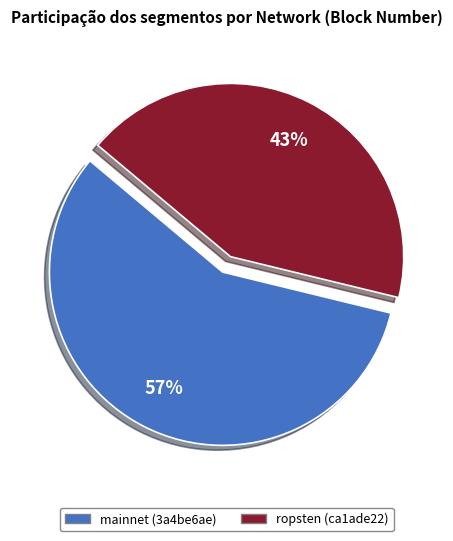

Rank the categories by value from lowest to highest.

ropsten (ca1ade22), mainnet (3a4be6ae)